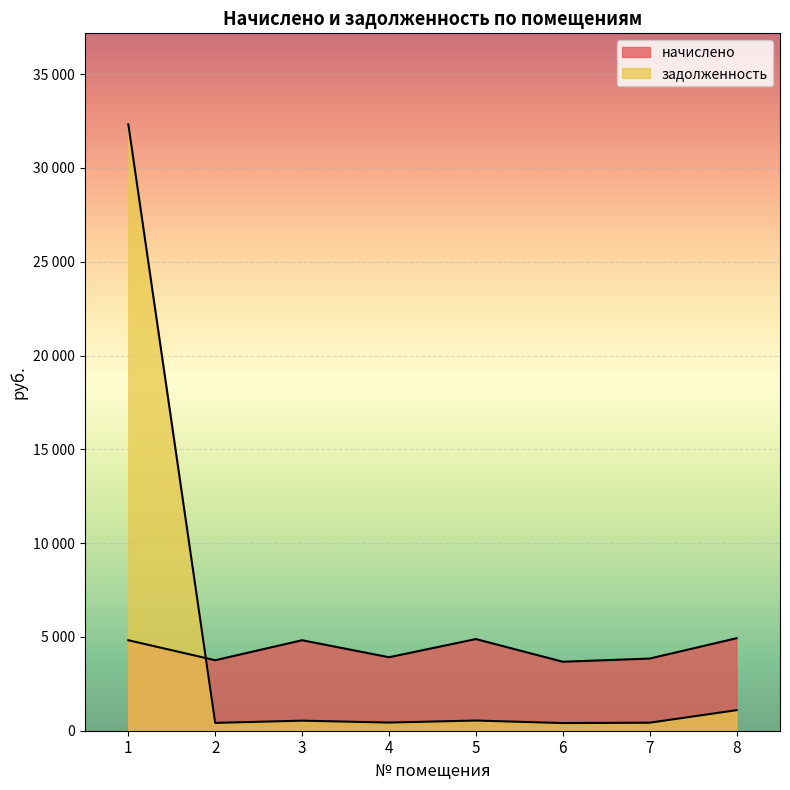

List the labels in order of задолженность value, largest first.

1, 8, 5, 3, 4, 7, 2, 6